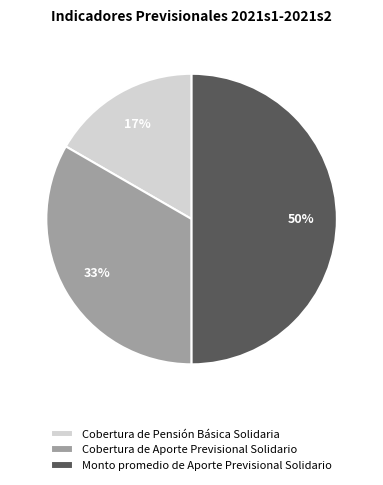

Which slice is the largest?

Monto promedio de Aporte Previsional Solidario